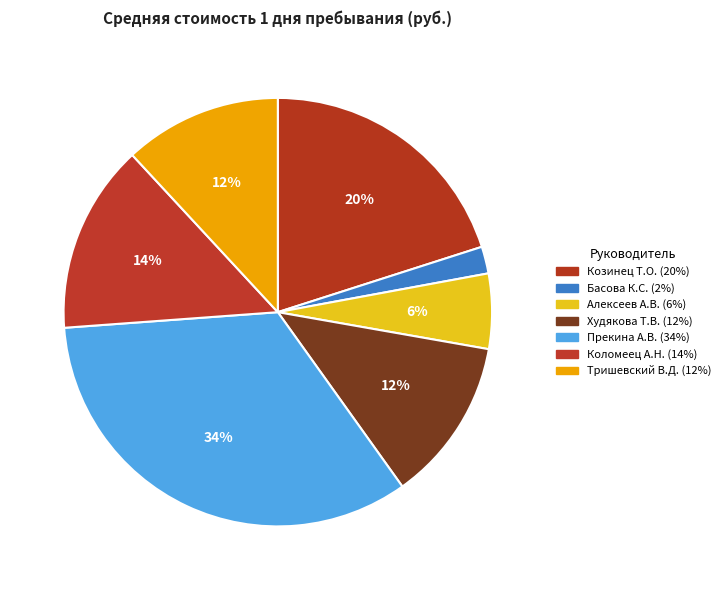

How many segments does this pie chart have?

7